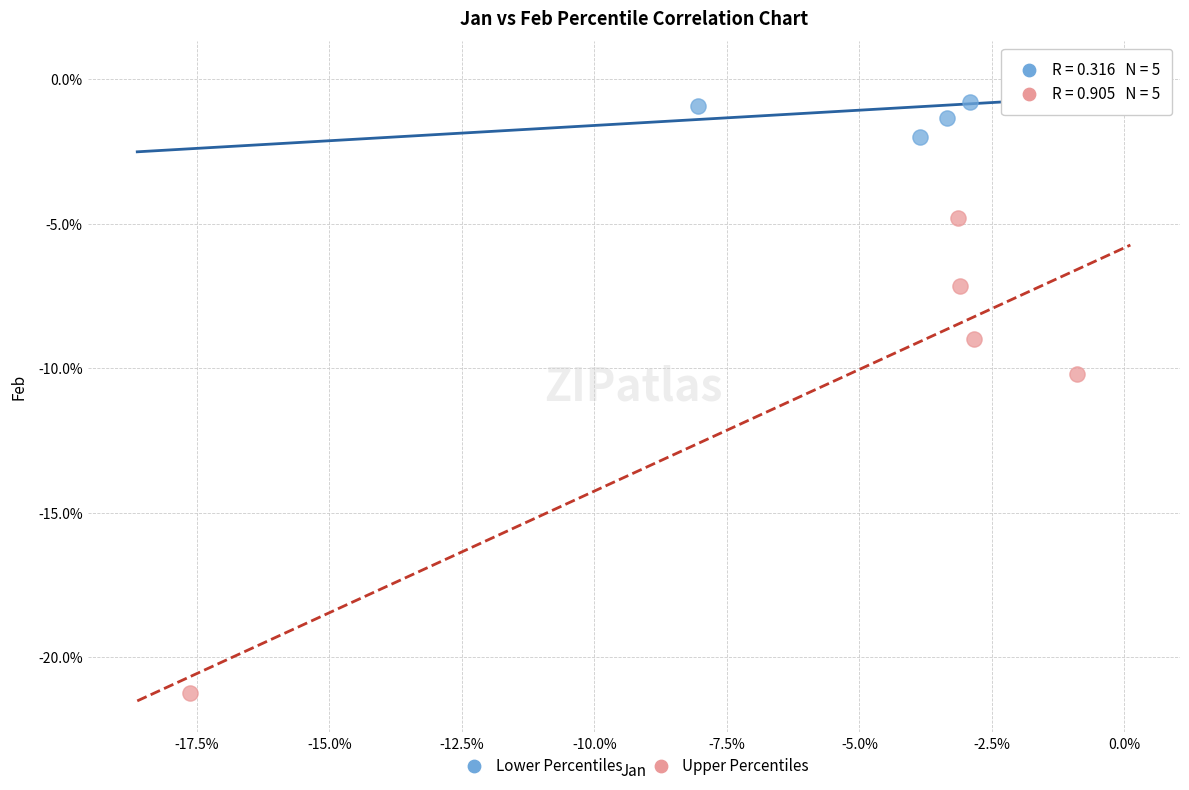

Which series contains the highest Y value?

Lower Percentiles